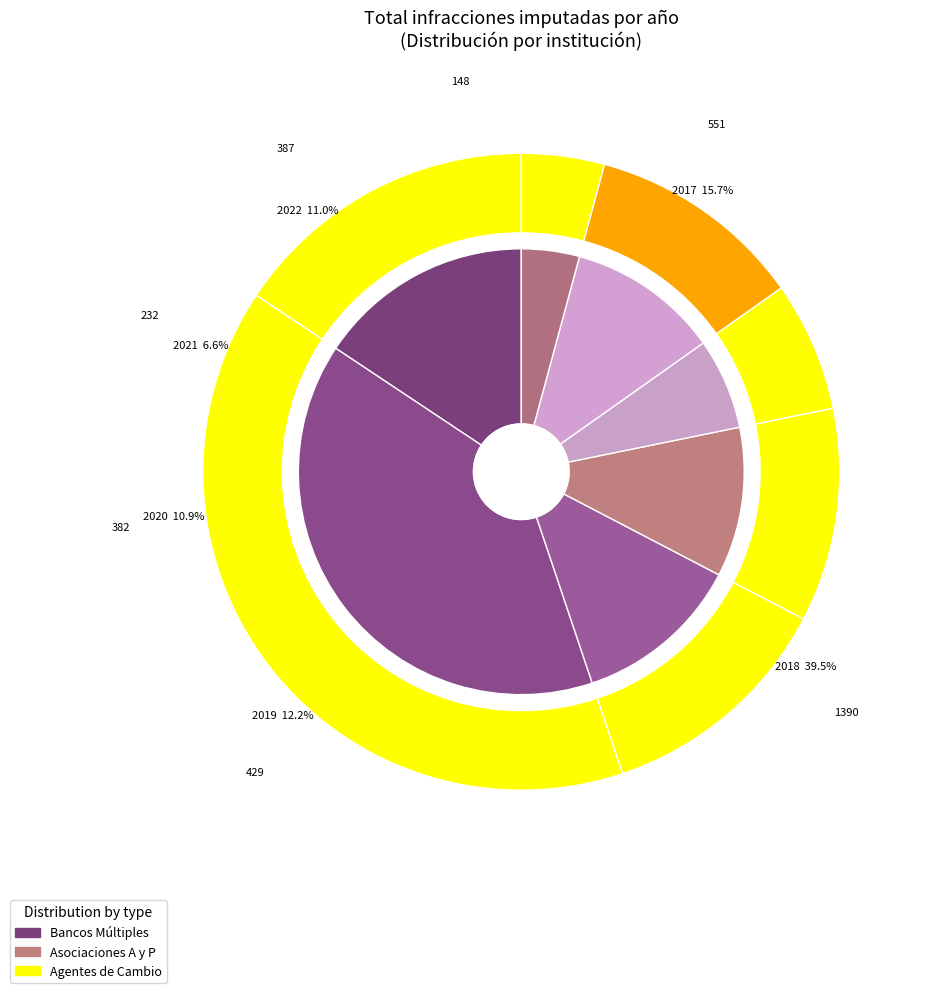

To the nearest percent, what percentage of the pie is 2018?

39%